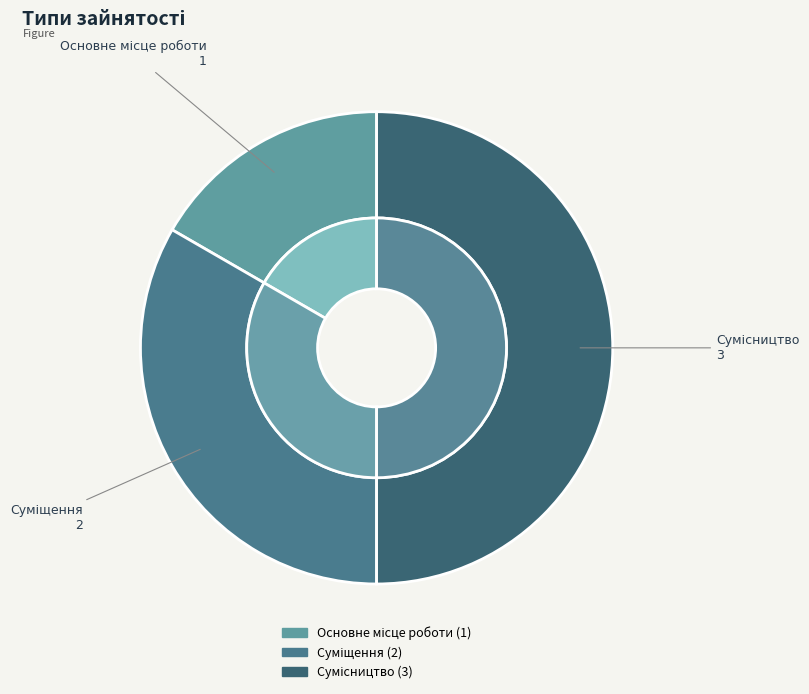

Combined, do Основне місце роботи and Сумісництво account for over 50%?

Yes